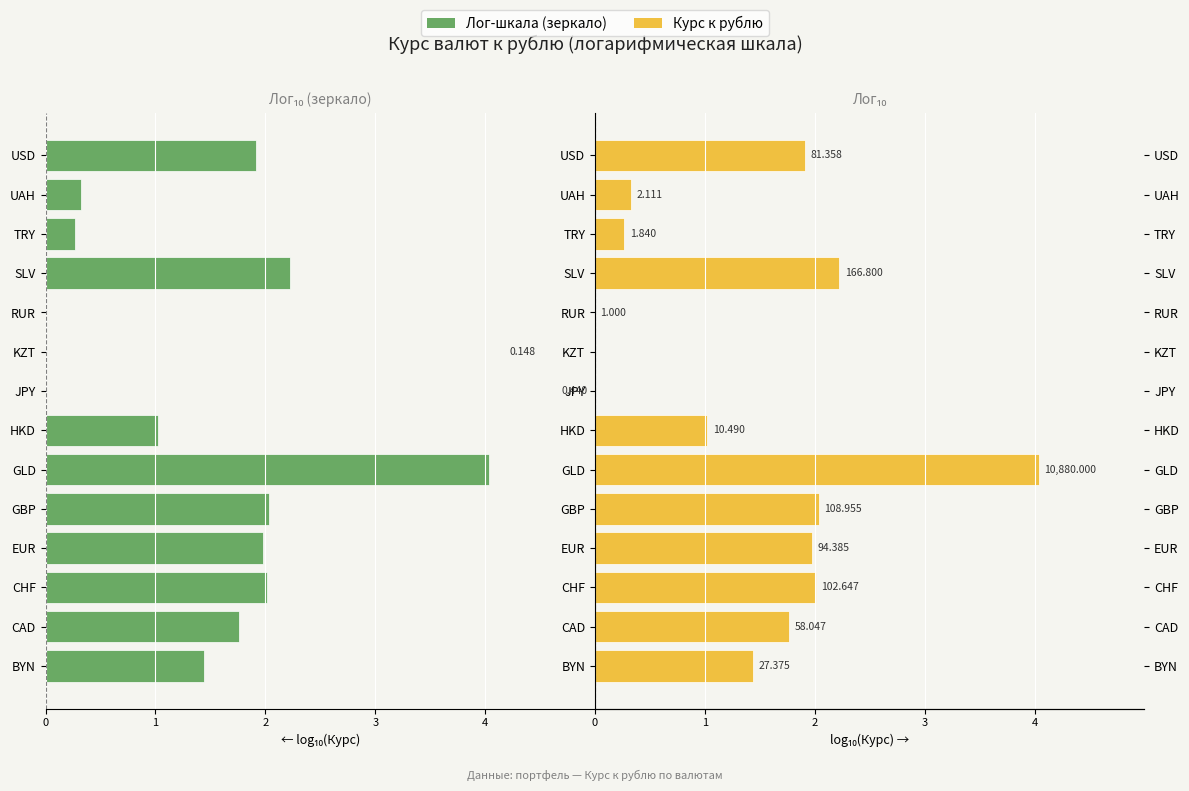

How many bars are there in total?

28